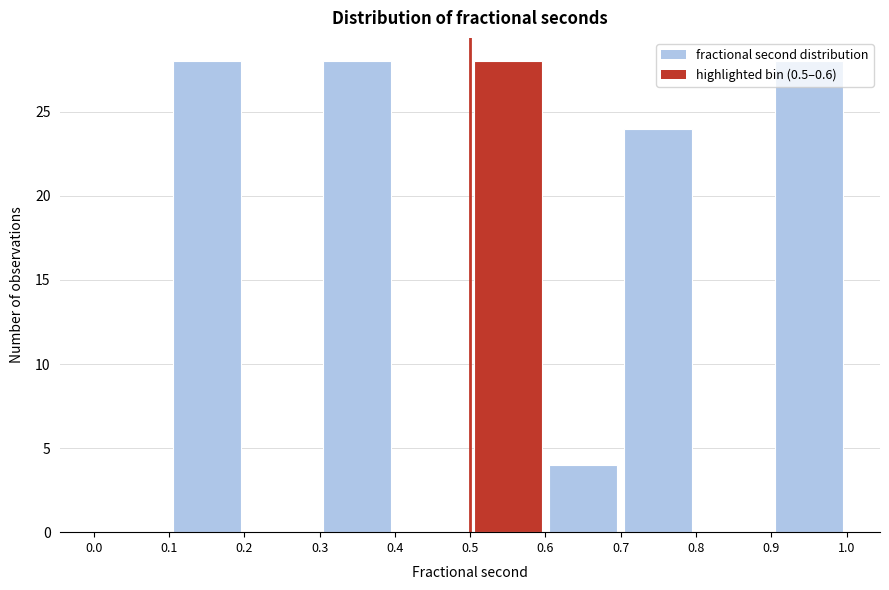

Reading left to right, transcribe this chart: for each bar, give the range it covers on the x-axis and its height. The values are not printed on the chart, so give them approximately, as read against the axis.

0.0 to 0.1: 0
0.1 to 0.2: 28
0.2 to 0.3: 0
0.3 to 0.4: 28
0.4 to 0.5: 0
0.5 to 0.6: 28
0.6 to 0.7: 4
0.7 to 0.8: 24
0.8 to 0.9: 0
0.9 to 1.0: 28